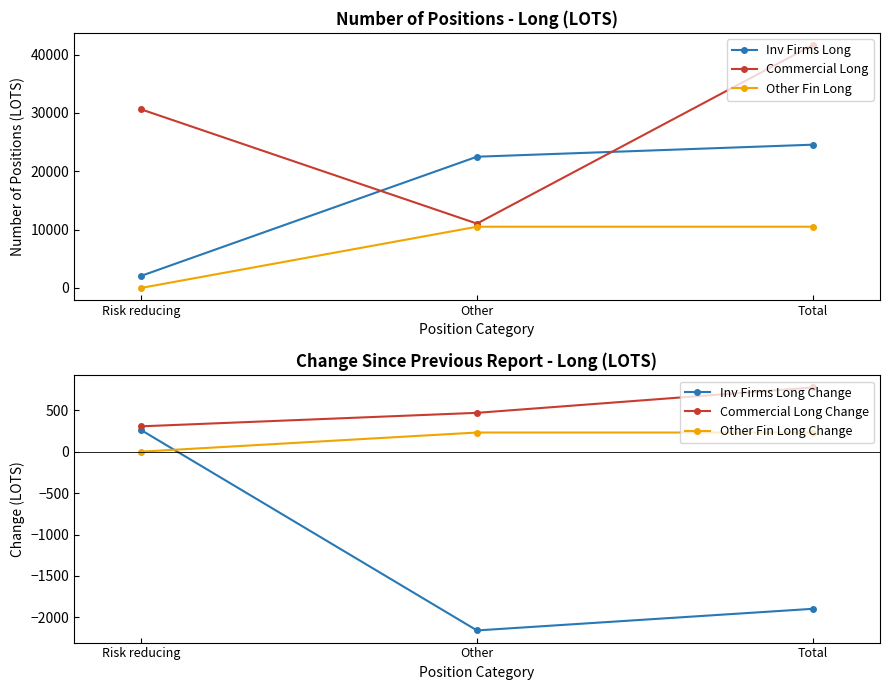

Which has a higher value, Other or Total?

Total